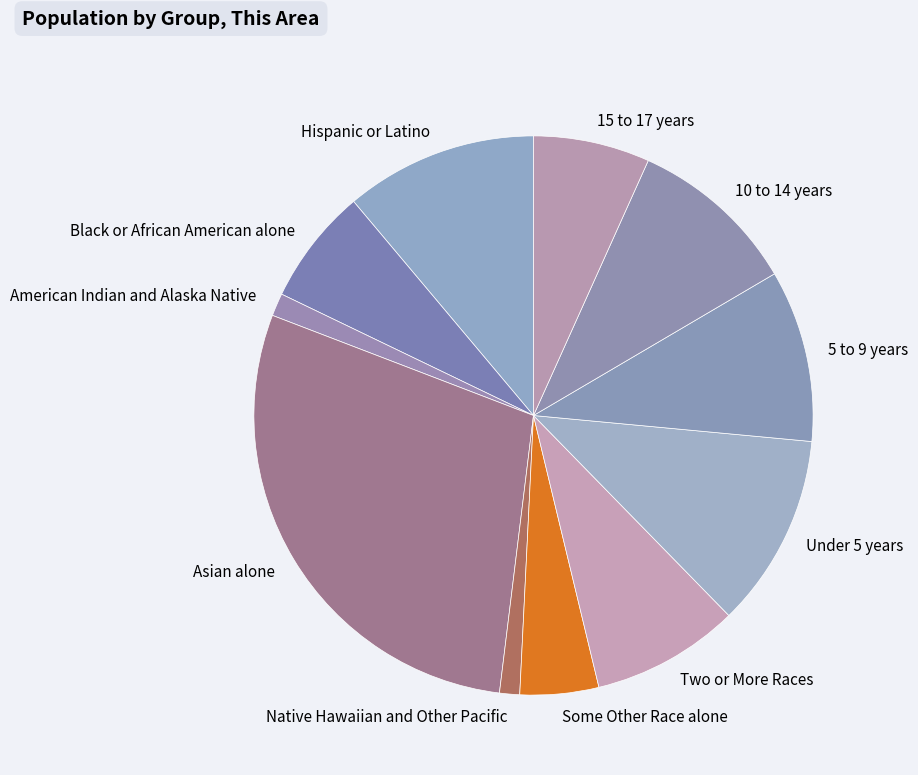

Which has a higher value, 10 to 14 years or Under 5 years?

Under 5 years